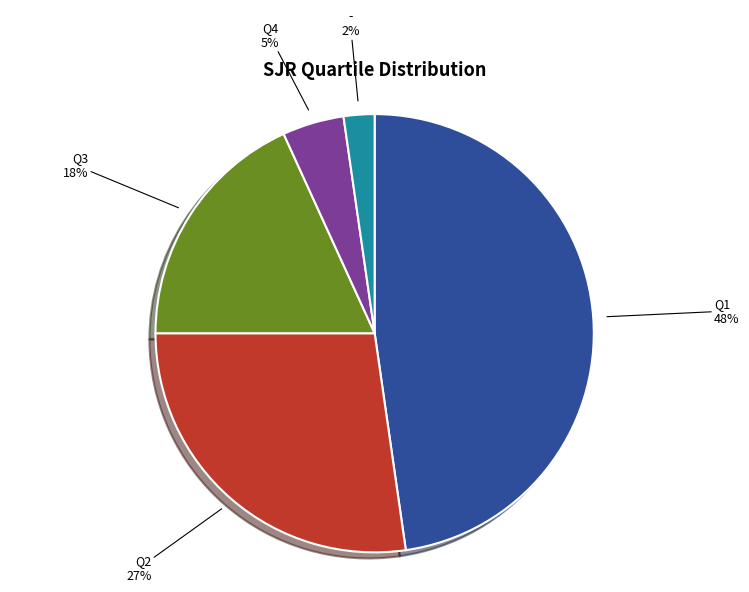

Does any single category account for the majority?

No